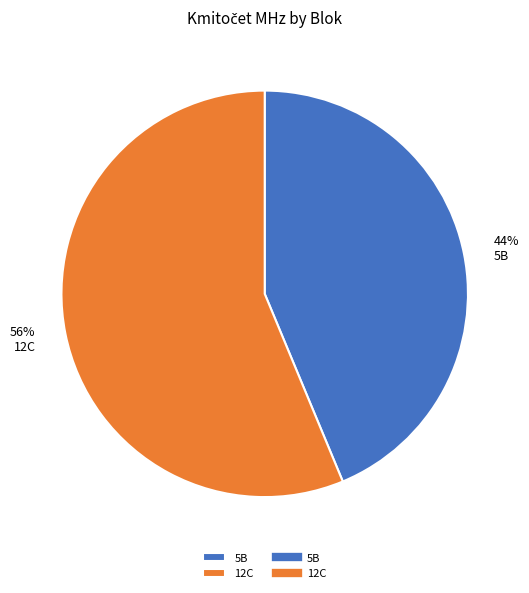

Does any single category account for the majority?

Yes